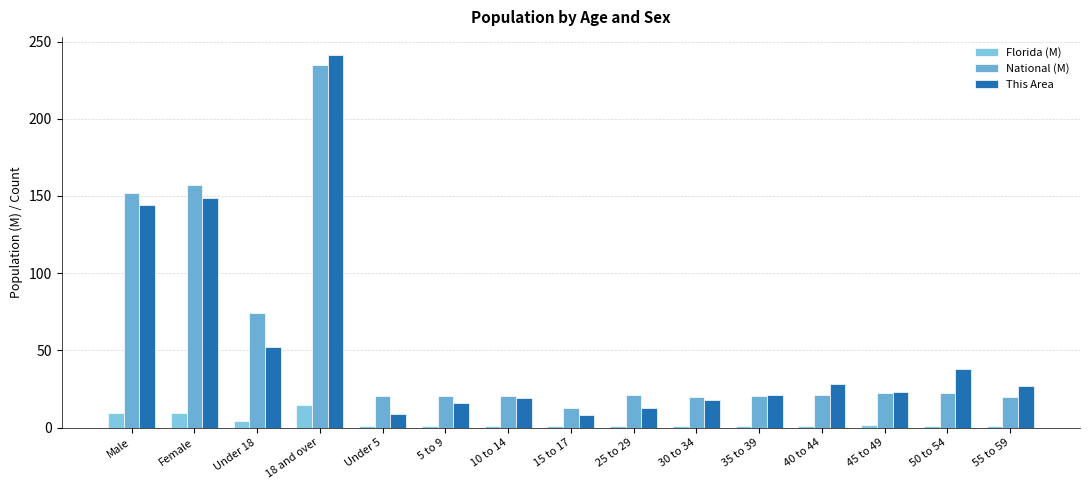

What is the sum of the National (M) values at 55 to 59 and Male?

171.4